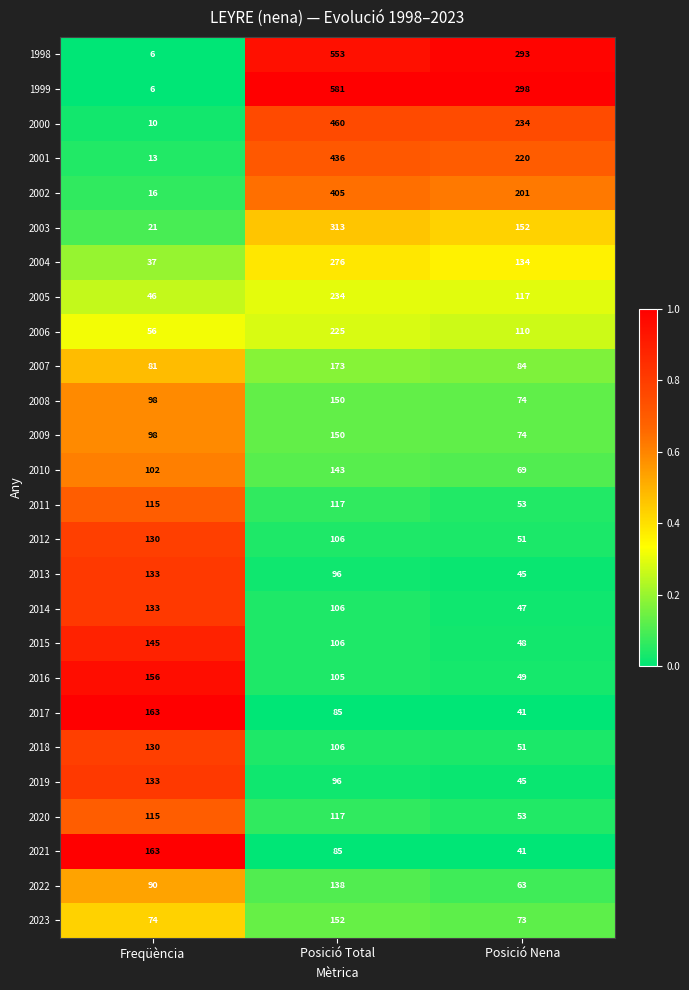

What is the average value of the 2012 series?

96